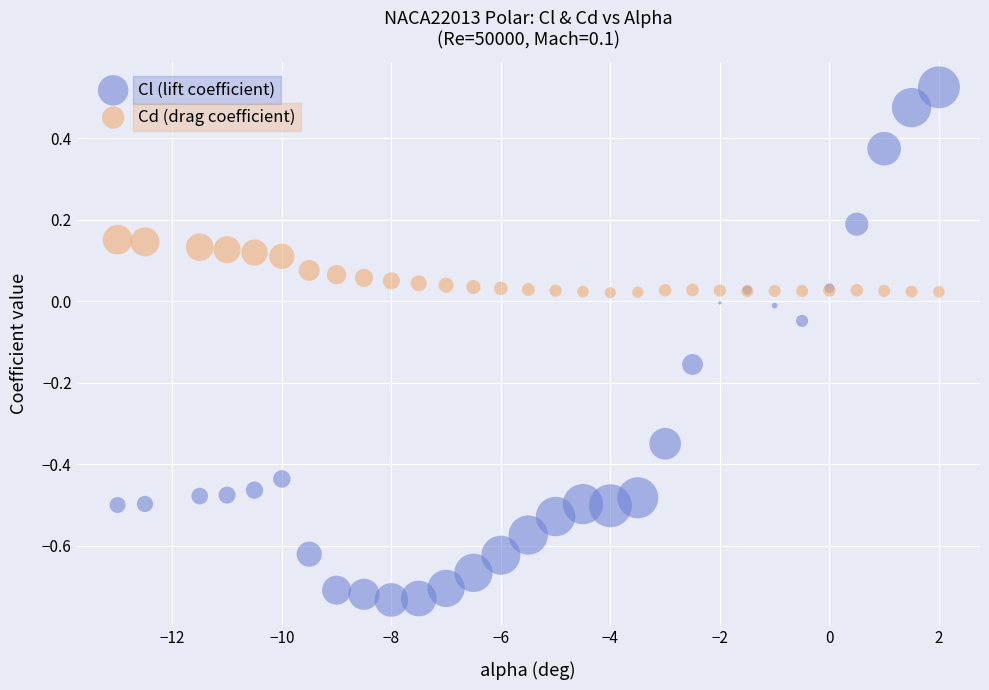

Which series has the widest spread of Y values?

Cl (lift coefficient)